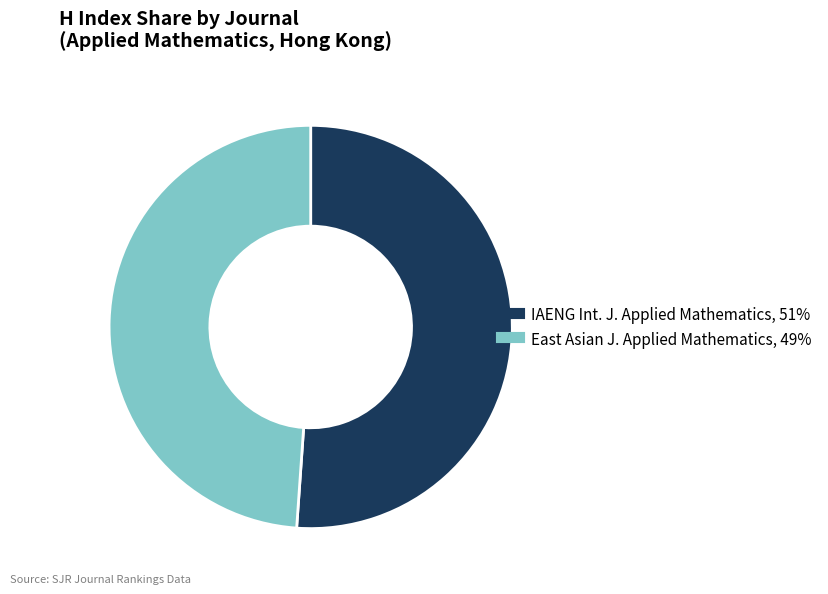

How many segments does this pie chart have?

2